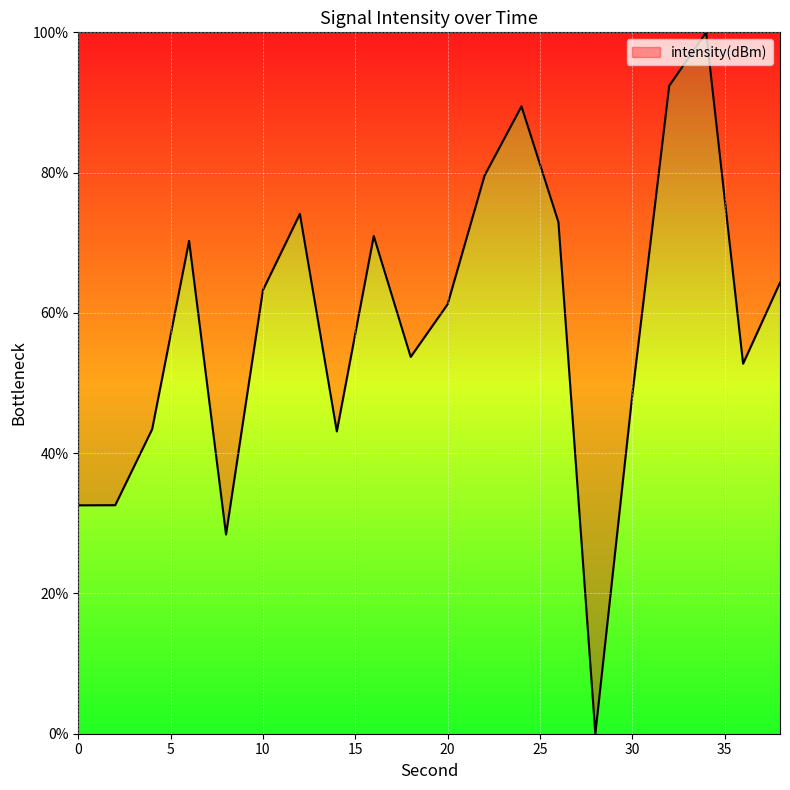

How many positive values are there?

19